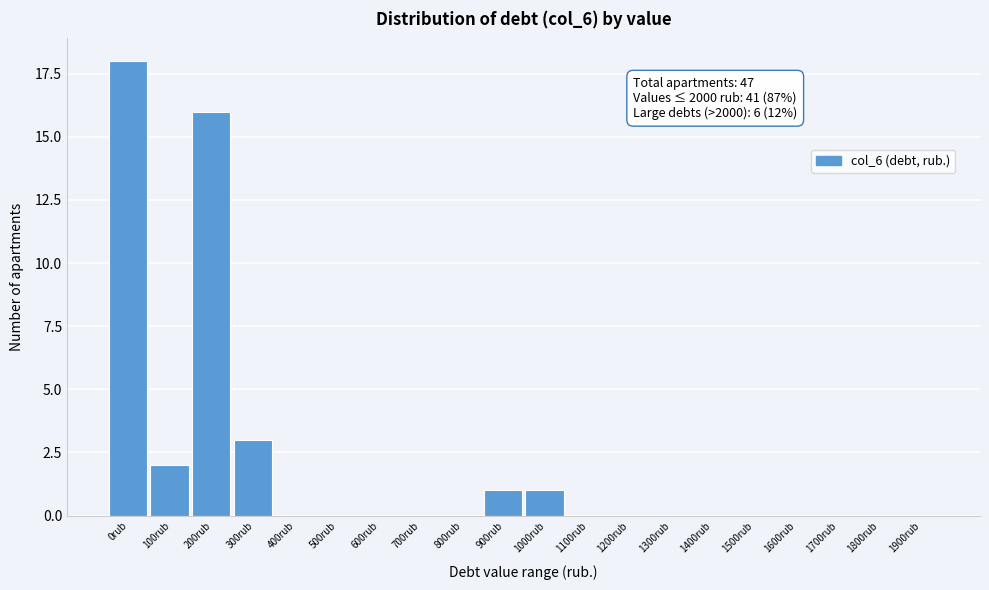

Reading left to right, transcribe all the data shown in this chart.

0rub=18	100rub=2	200rub=16	300rub=3	400rub=0	500rub=0	600rub=0	700rub=0	800rub=0	900rub=1	1000rub=1	1100rub=0	1200rub=0	1300rub=0	1400rub=0	1500rub=0	1600rub=0	1700rub=0	1800rub=0	1900rub=0